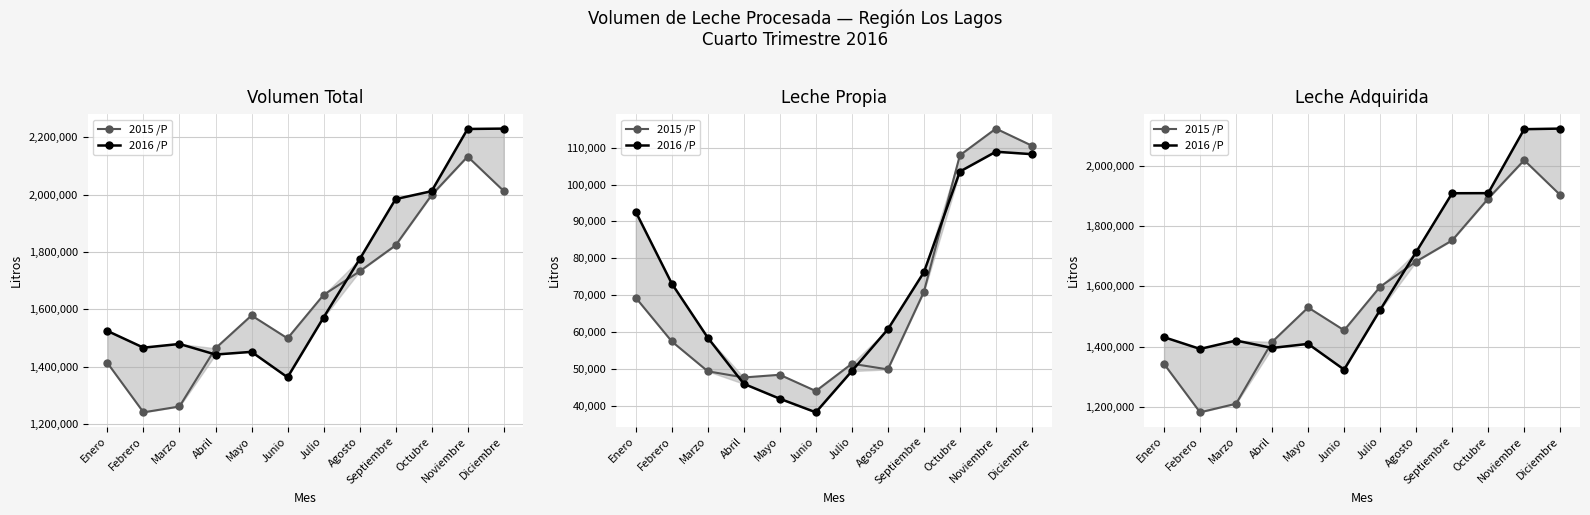

True or false: 2015 /P and 2016 /P cross at least once.

True